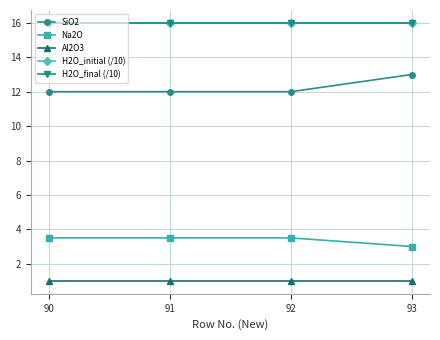

How many categories are shown in the chart?

4